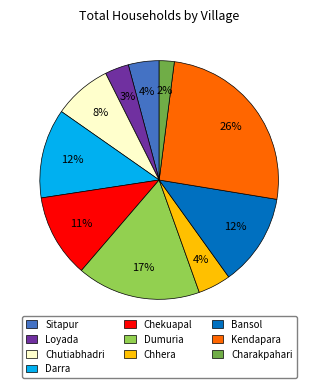

Do Chutiabhadri and Chhera together represent more than half of the pie?

No